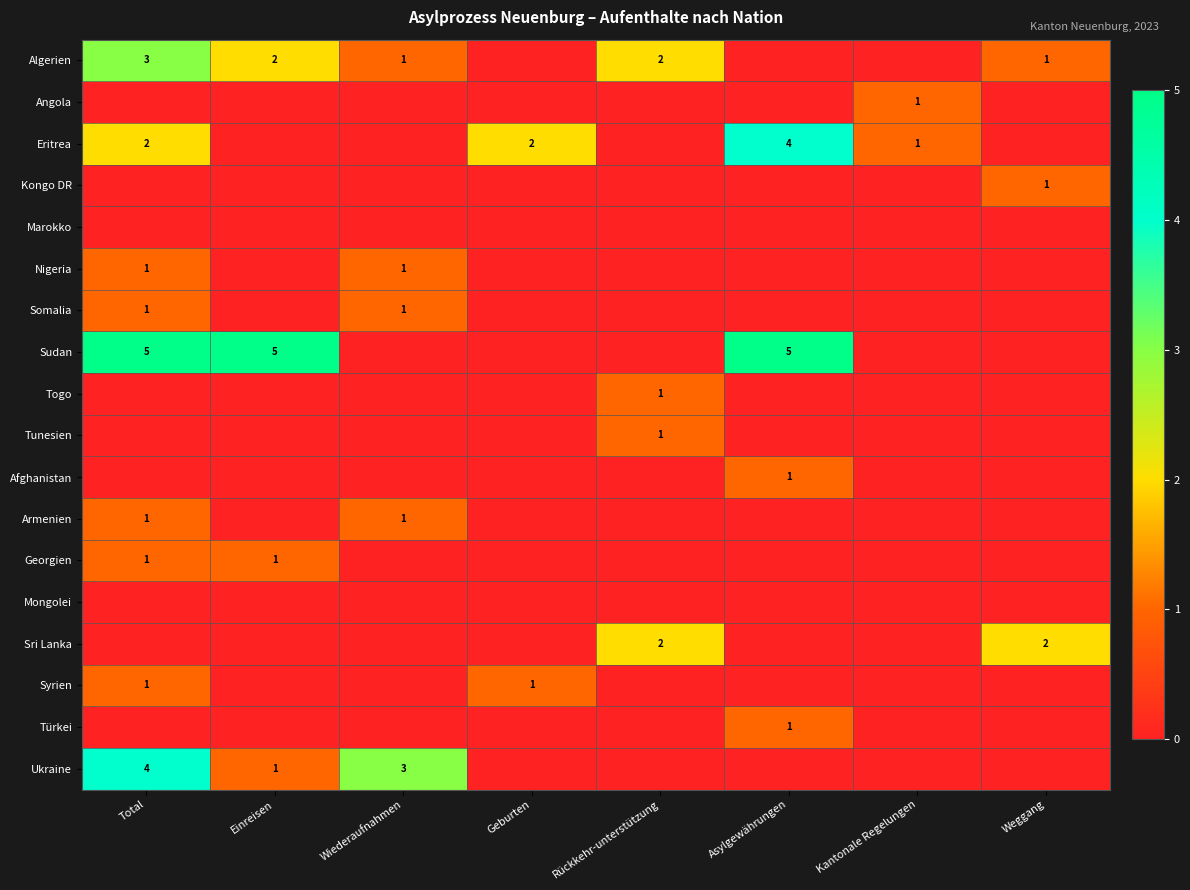

Between Weggang and Einreisen, which is larger?

Einreisen